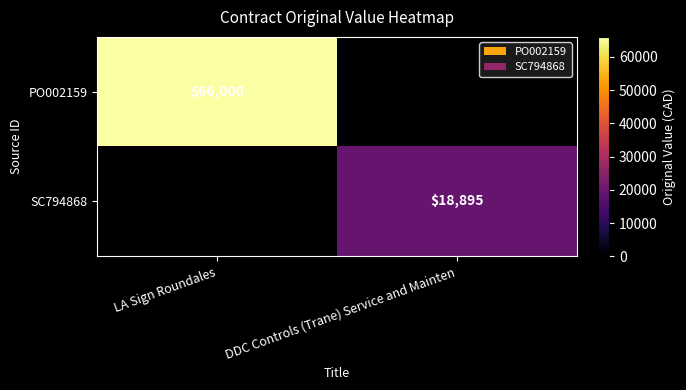

True or false: PO002159 has a value of 66000 at LA Sign Roundales.

True